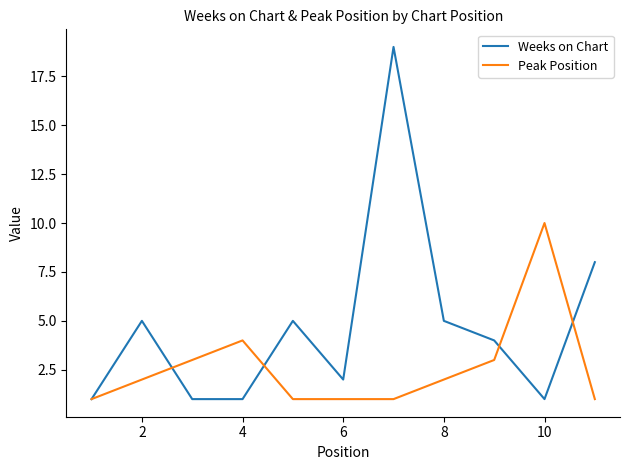

Which series has the largest total across all categories?

Weeks on Chart